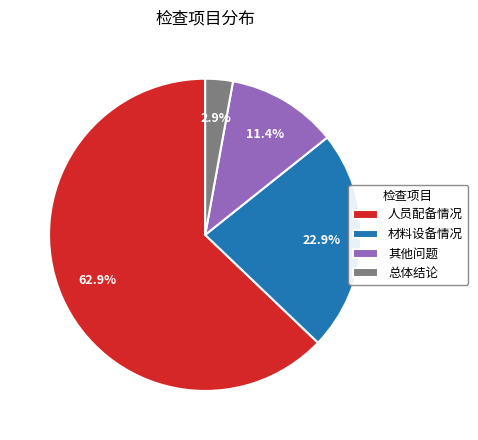

The 其他问题 slice represents 2% of the pie. True or false?

False